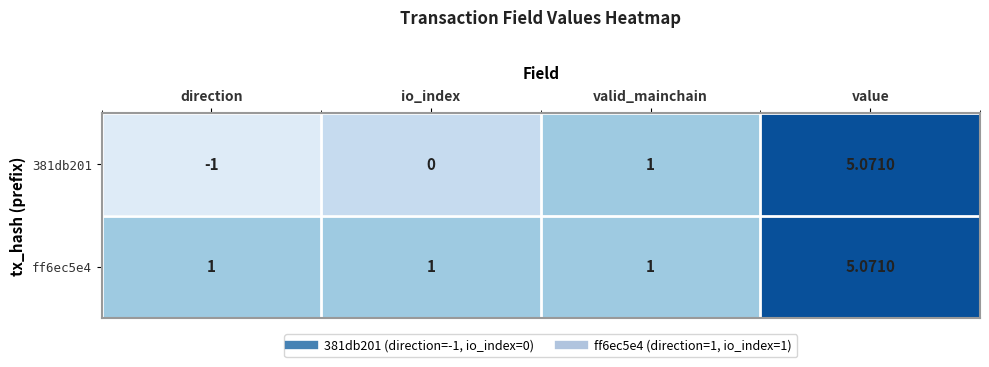

How many data points does each series have?

4